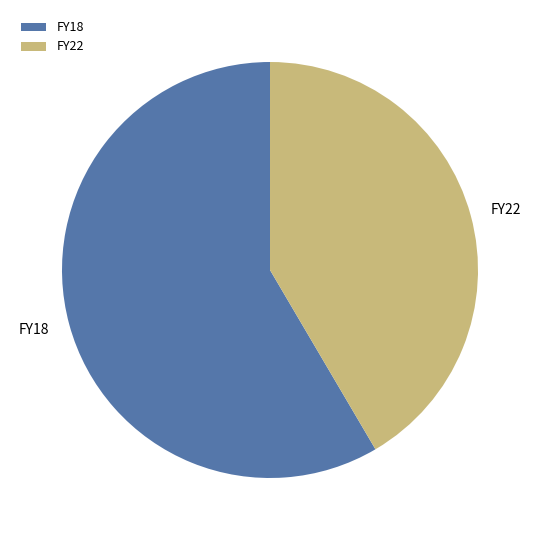

The FY22 slice represents 42% of the pie. True or false?

True